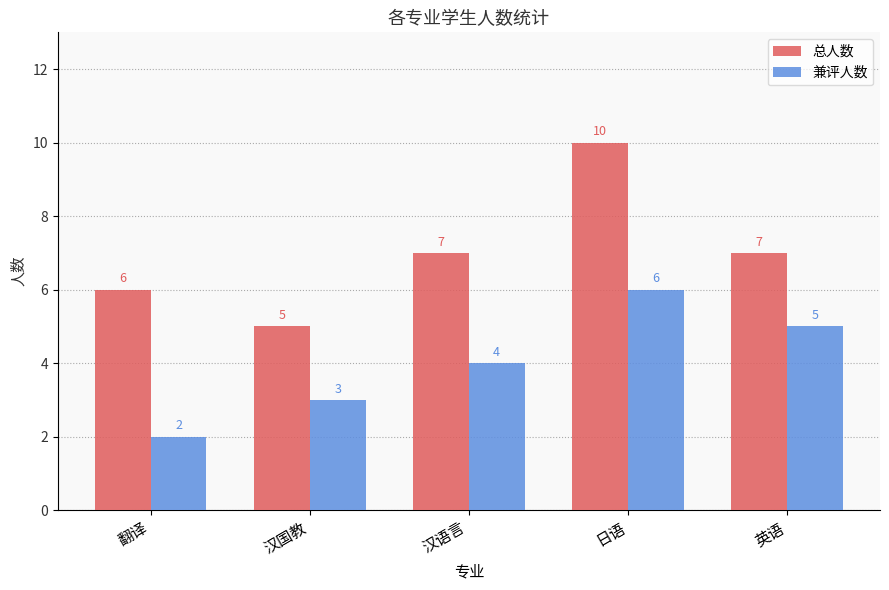

What is the difference between the second highest and minimum values in the 兼评人数 series?

3